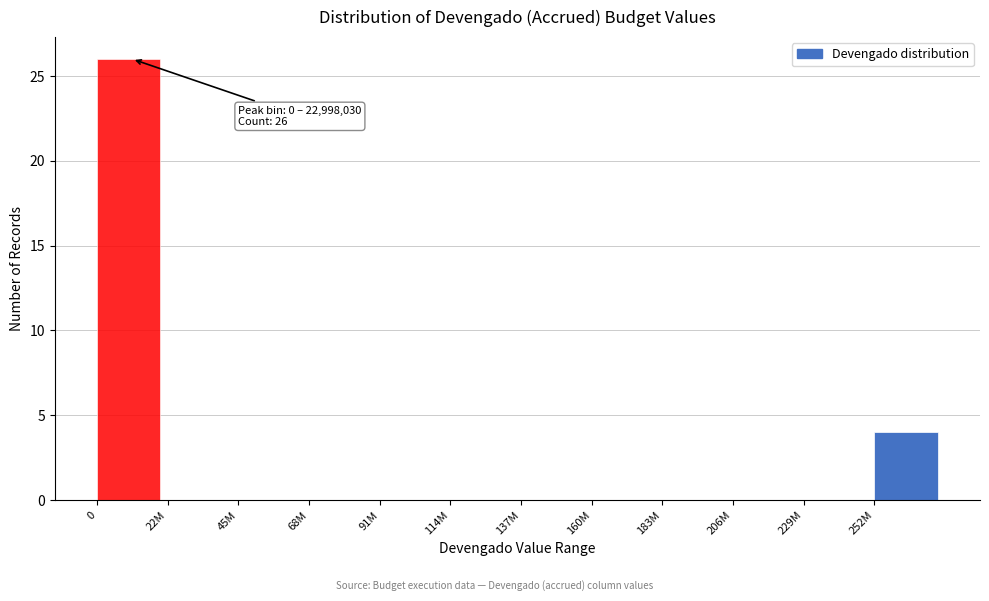

Reading left to right, extract all data points from this chart.

0=26	22M=0	45M=0	68M=0	91M=0	114M=0	137M=0	160M=0	183M=0	206M=0	229M=0	252M=4